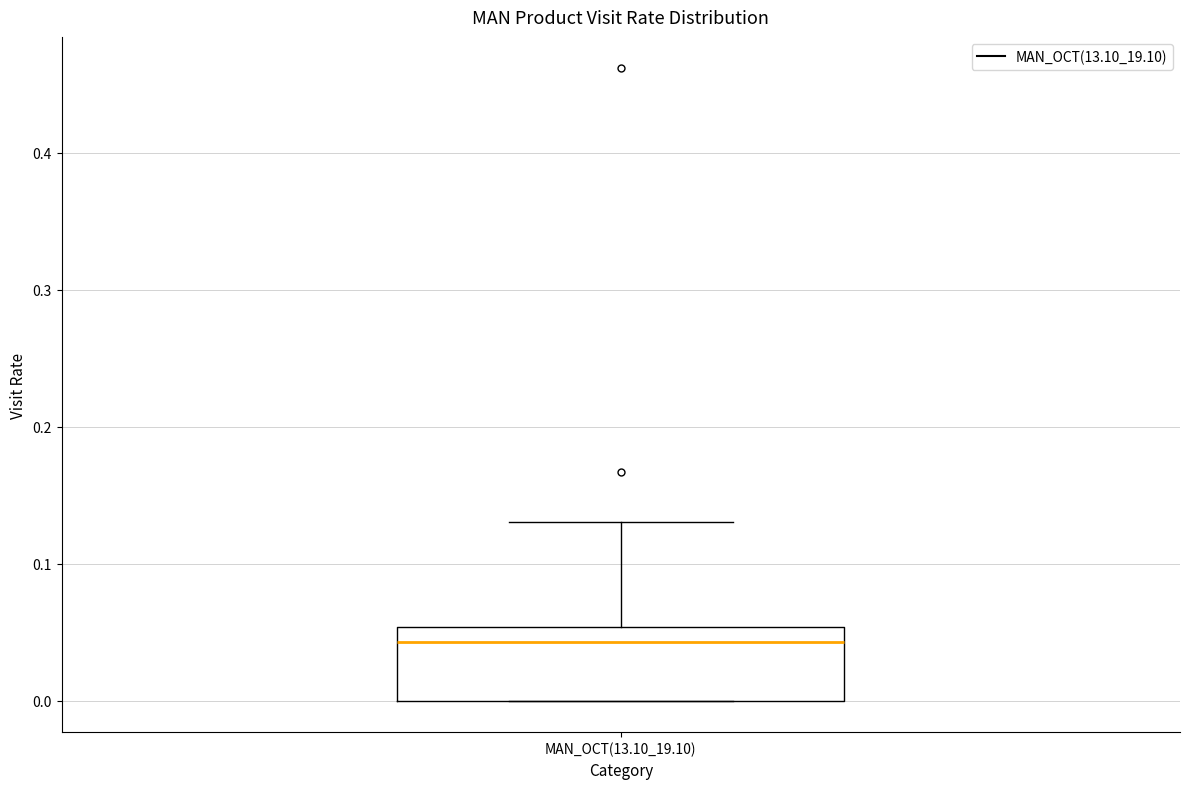

Transcribe this box plot: give where the median line is, the range the box spans, and where the two whiskers end, as read against the y-axis. The values are not printed on the chart, so give them approximately, as read against the axis.

median 0.04, box 0.00 to 0.05, whiskers 0.00 to 0.13